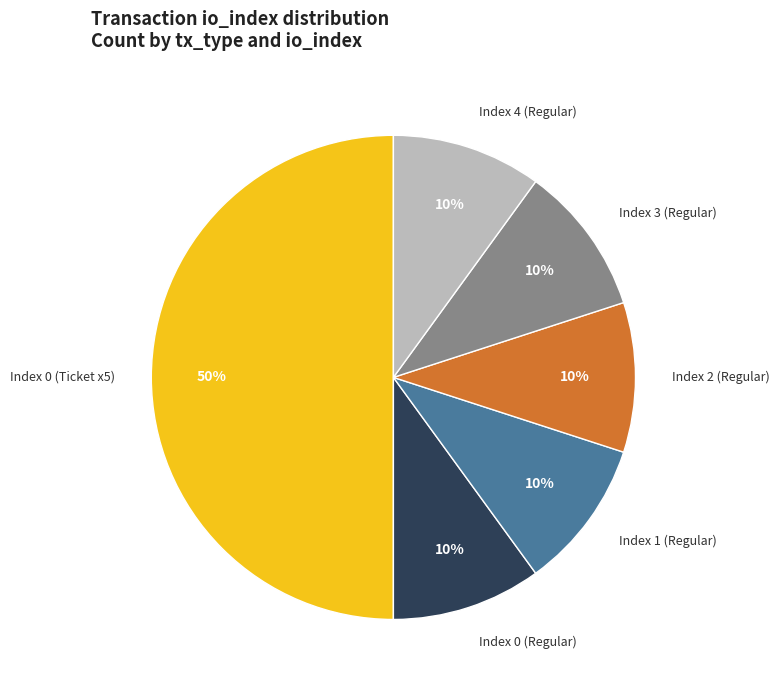

Combined, do Index 0 (Ticket x5) and Index 2 (Regular) account for over 50%?

Yes